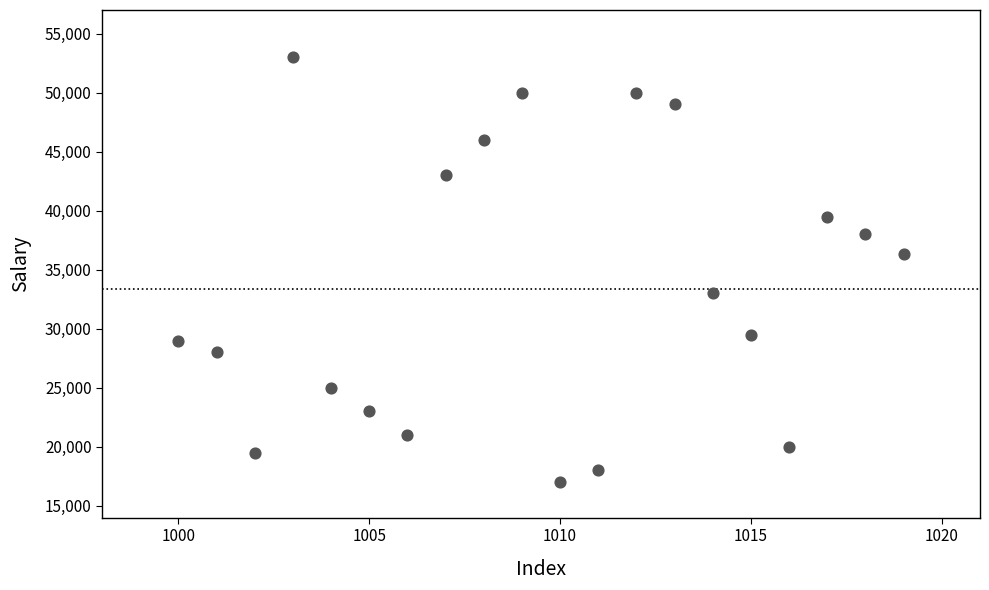

What is the range of Y values (max minus min)?

36000